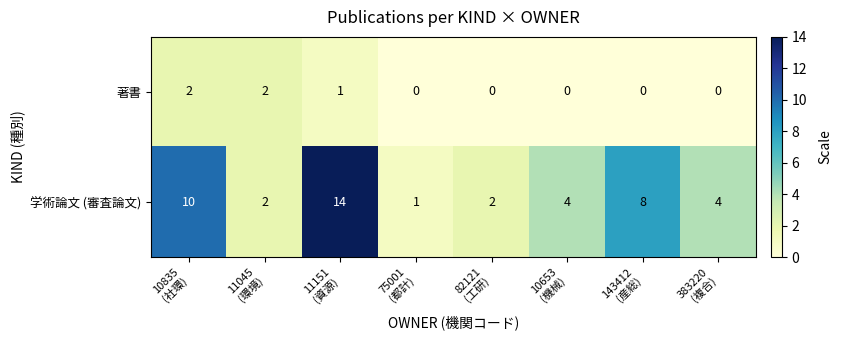

Which series changed the most between 75001
(都計) and 383220
(複合)?

学術論文 (審査論文)